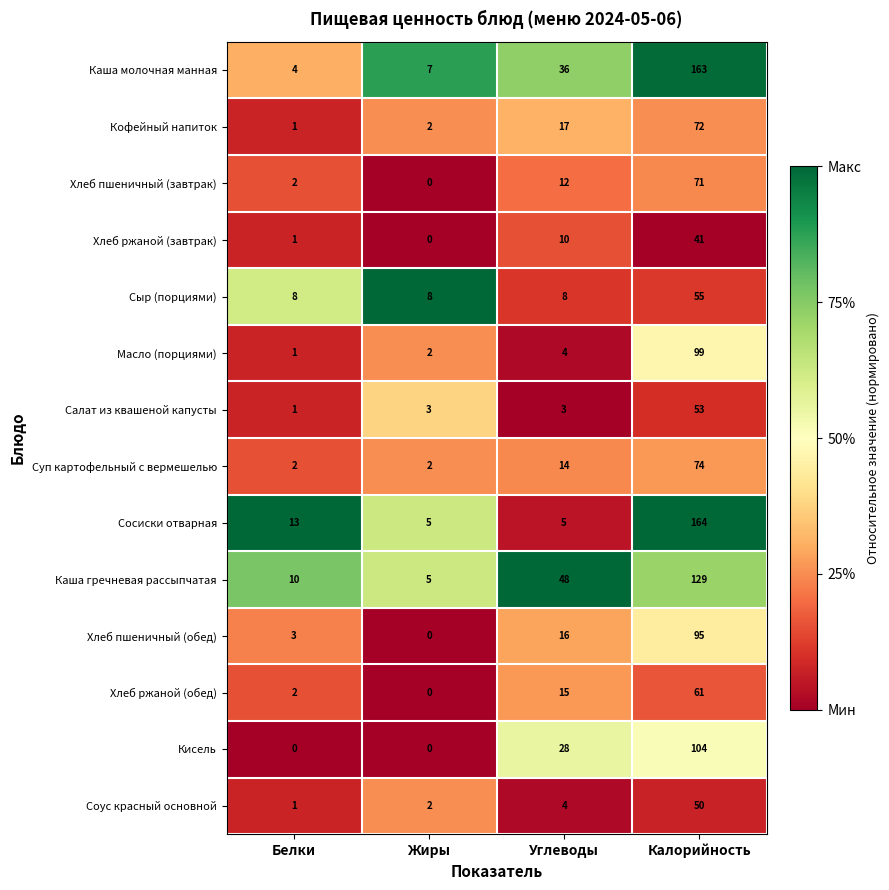

At how many categories does at least one series exceed 0?

4